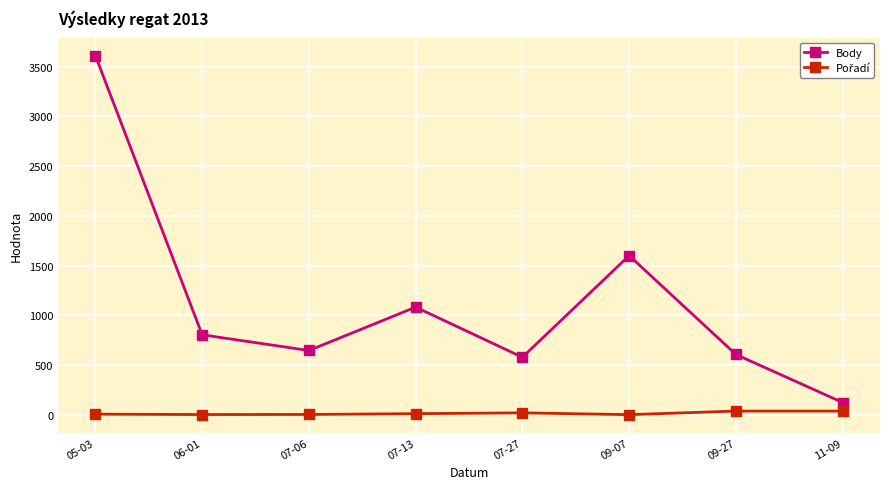

What is the label of the 7th point from the left?

09-27